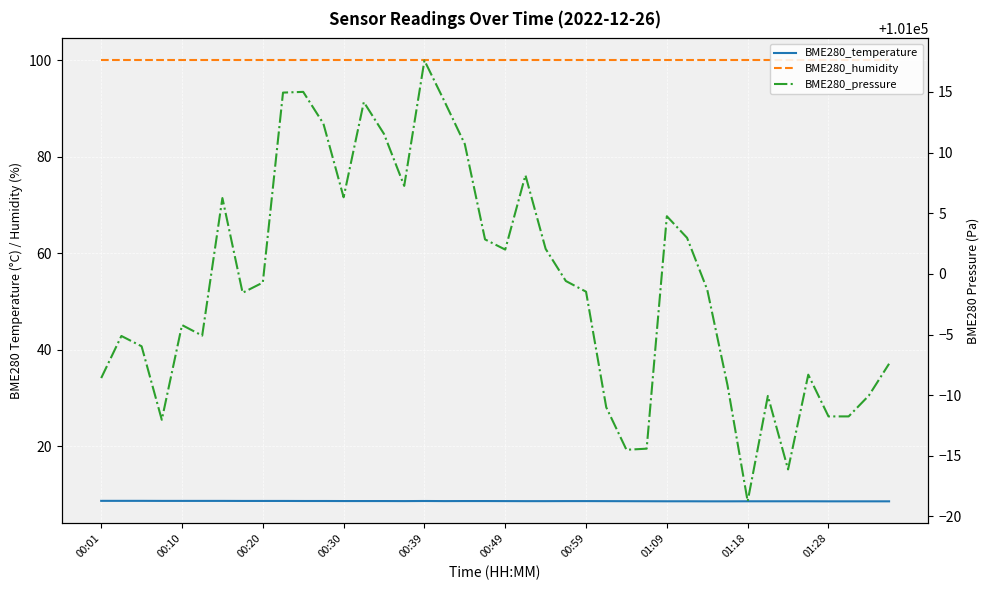

True or false: BME280_temperature has a value of 8.6 at 21.

True